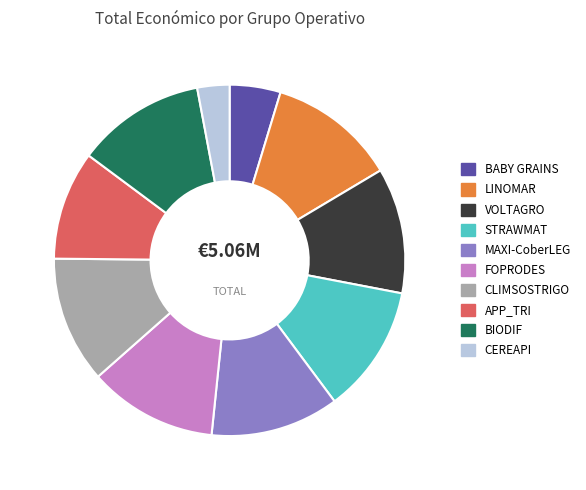

What is the smallest slice in the pie chart?

CEREAPI